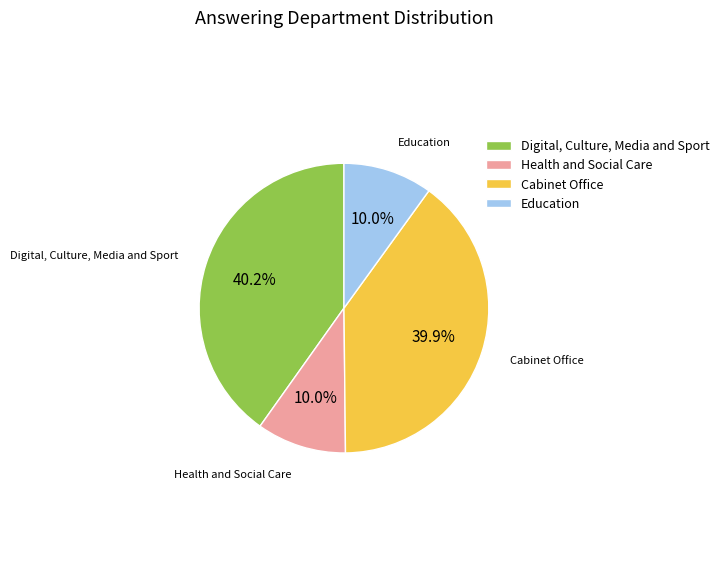

What is the total percentage of Cabinet Office and Digital, Culture, Media and Sport?

80.0%